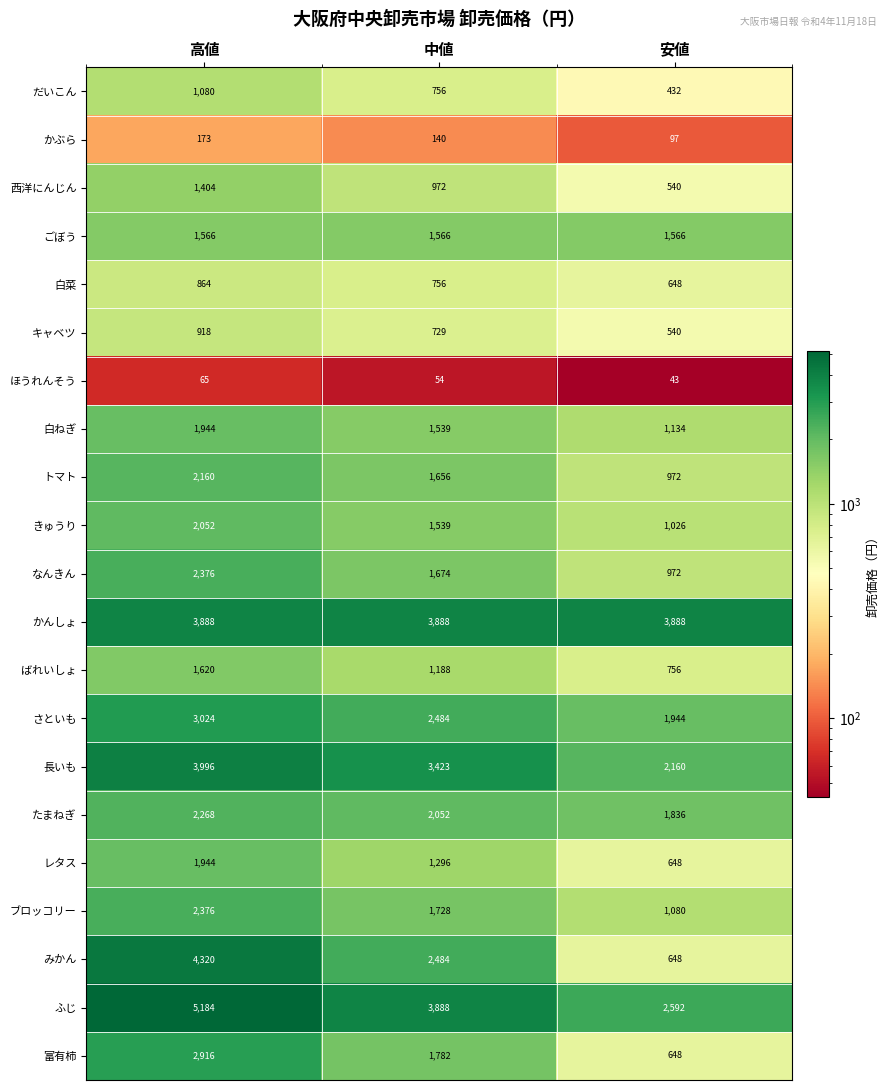

At which label is きゅうり closest to 1539?

中値